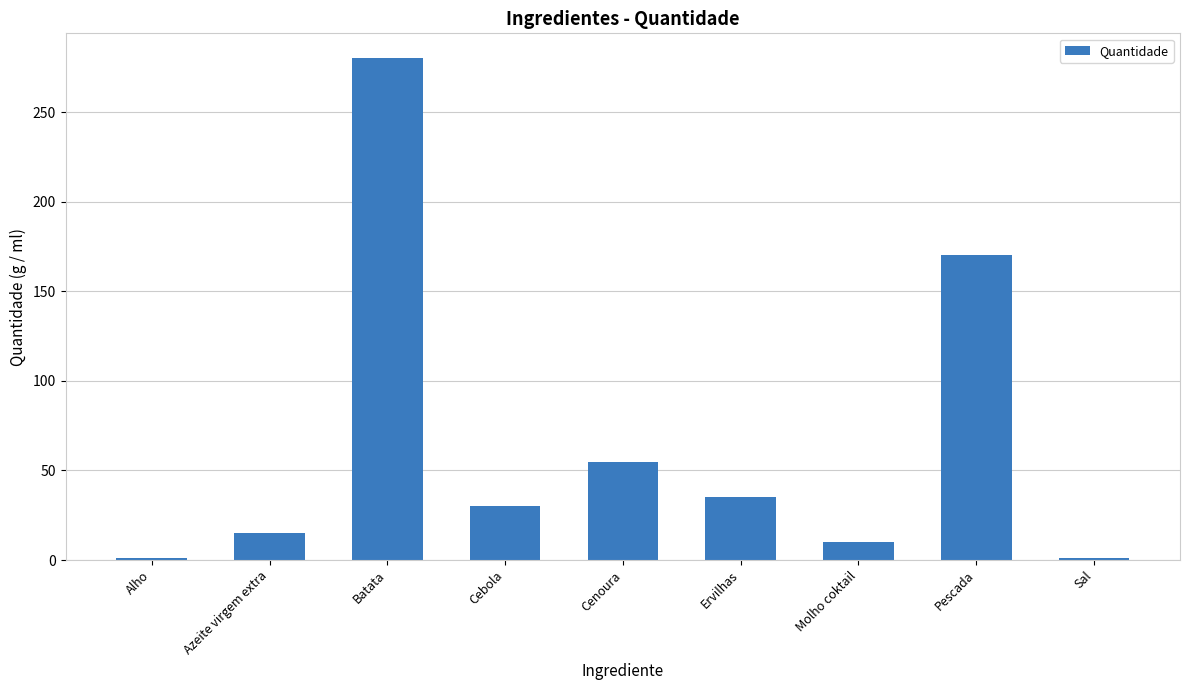

What is the change in value from Batata to Ervilhas?

-245